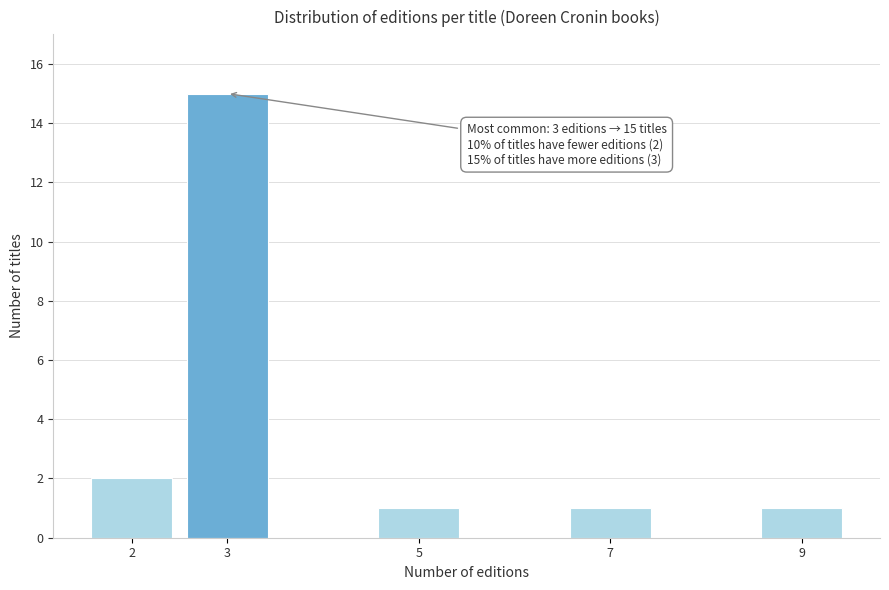

Reading left to right, list all the values displayed in this chart.

2=2	3=15	5=1	7=1	9=1